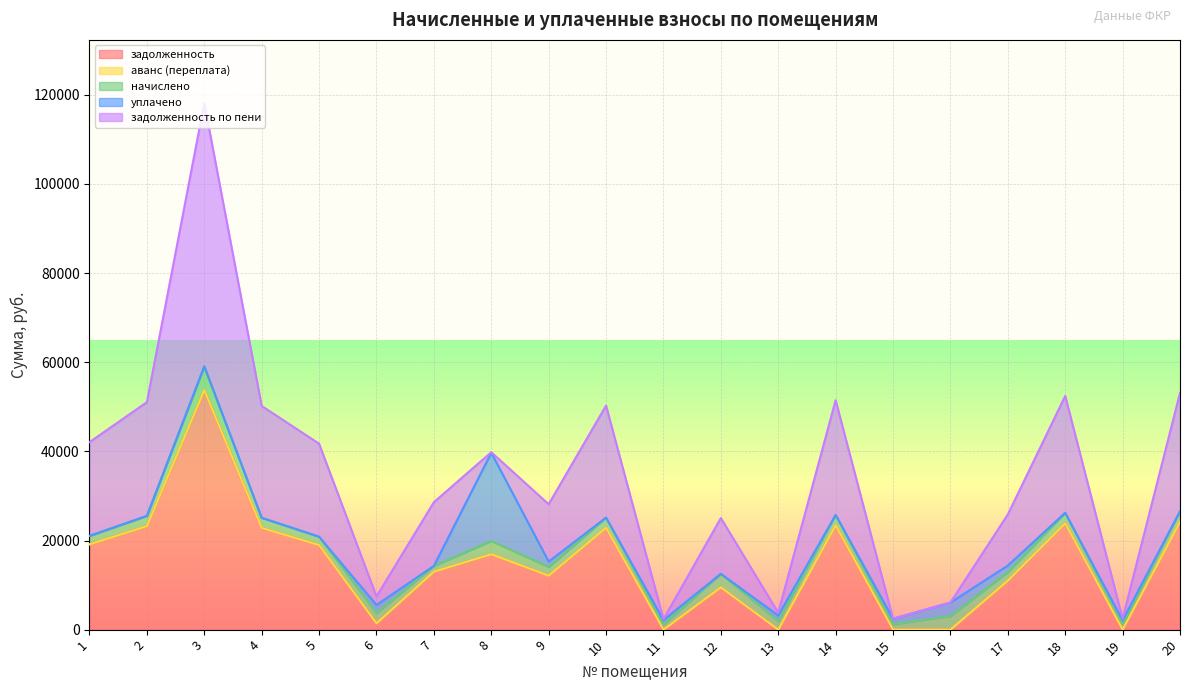

True or false: уплачено has more than 2 points higher than both neighbors.

True